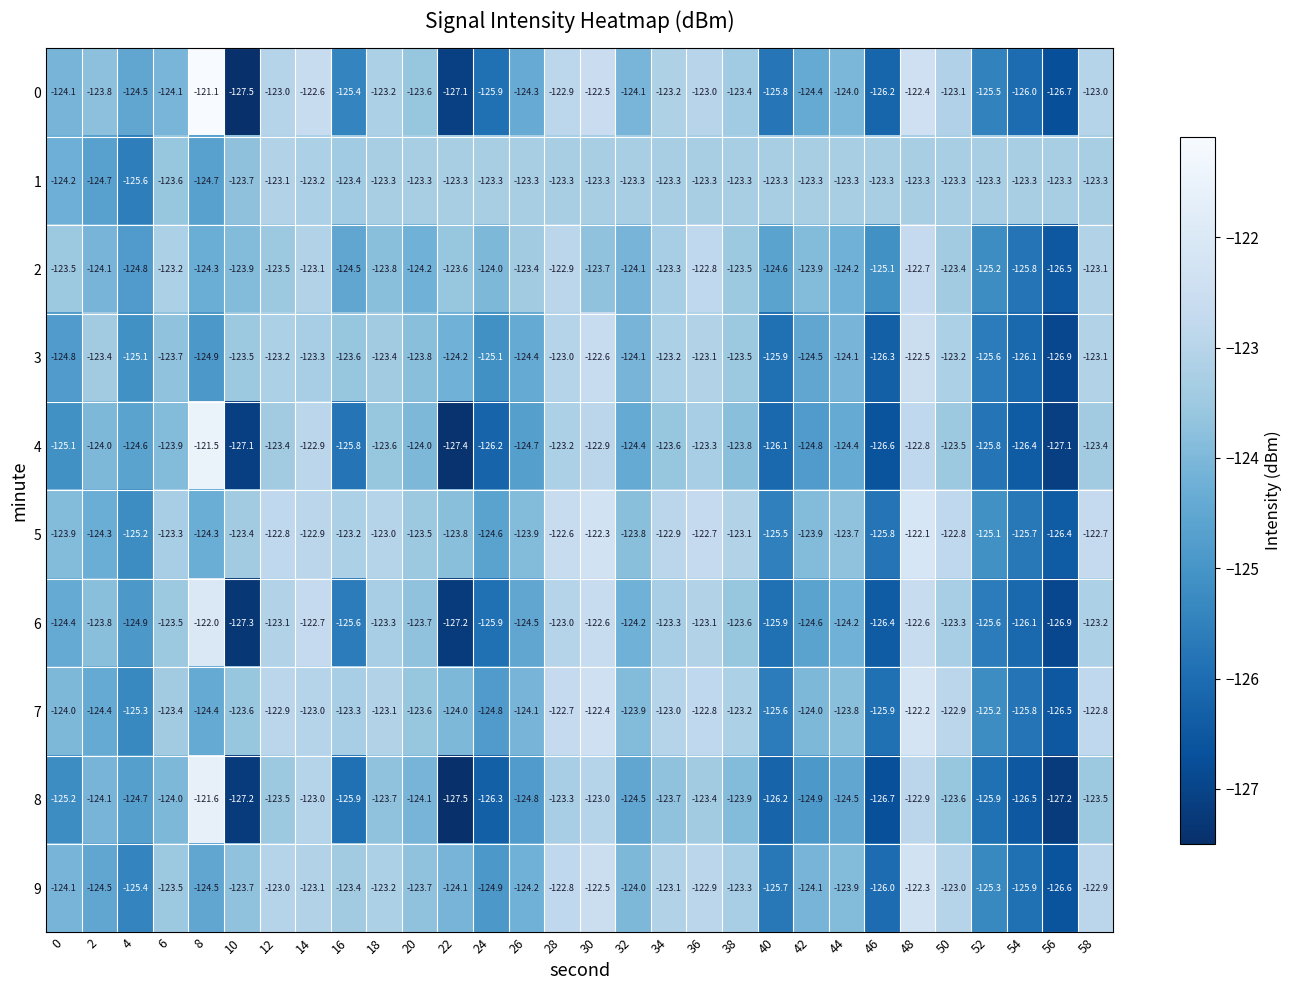

What value does the 9 series have at 26?

-124.2